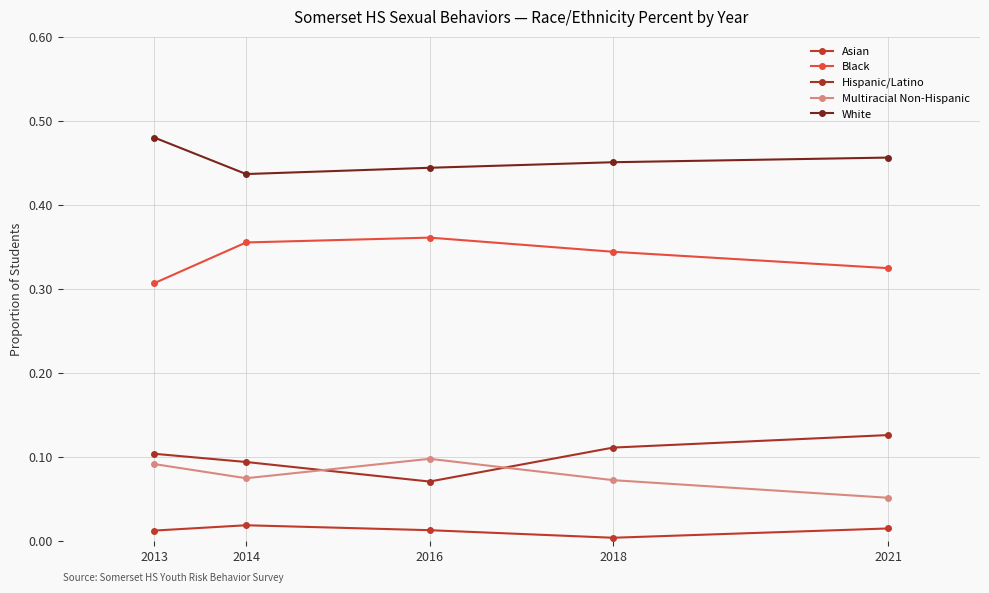

Read the White value at 2014.

0.4